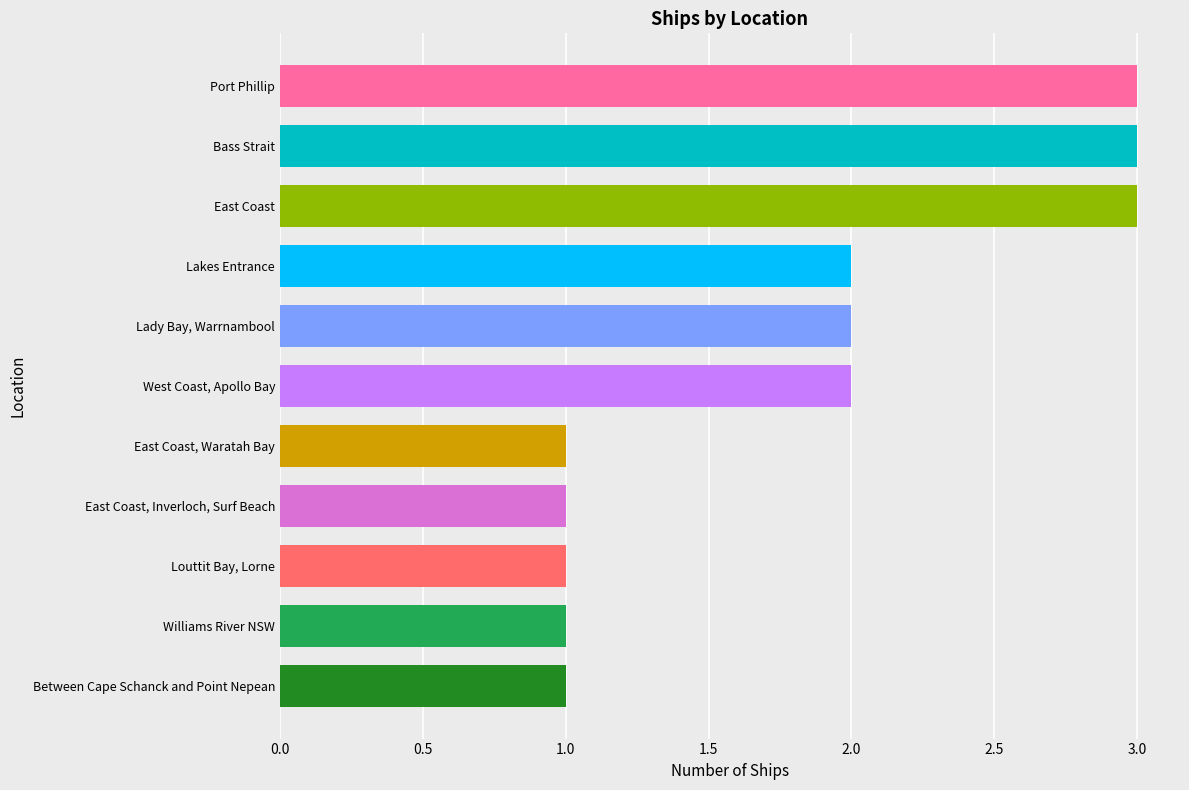

Reading bottom to top, what are all the values shown in this chart?

Between Cape Schanck and Point Nepean=1	Williams River NSW=1	Louttit Bay, Lorne=1	East Coast, Inverloch, Surf Beach=1	East Coast, Waratah Bay=1	West Coast, Apollo Bay=2	Lady Bay, Warrnambool=2	Lakes Entrance=2	East Coast=3	Bass Strait=3	Port Phillip=3